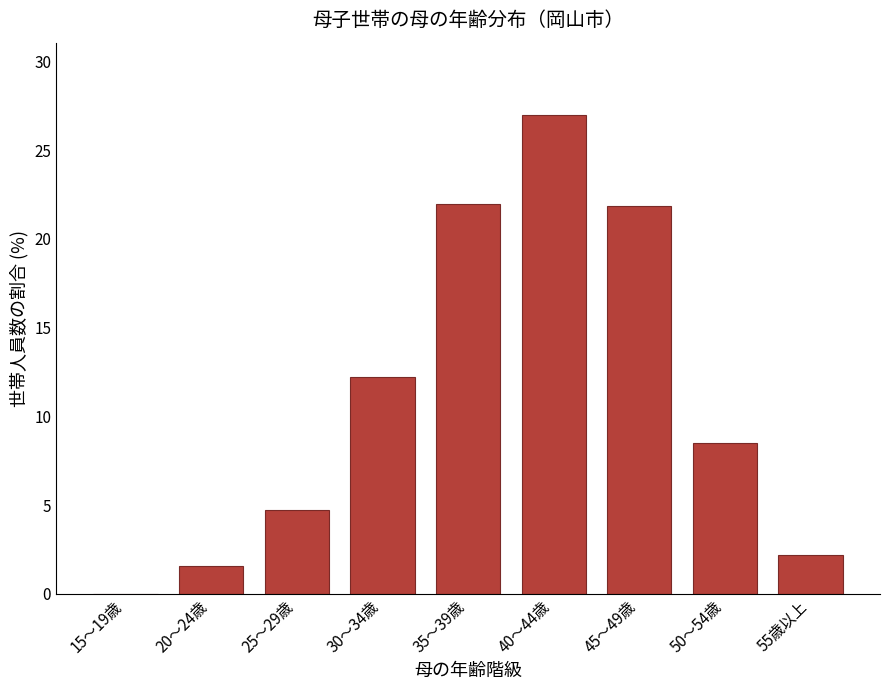

Between 50～54歳 and 30～34歳, which is larger?

30～34歳